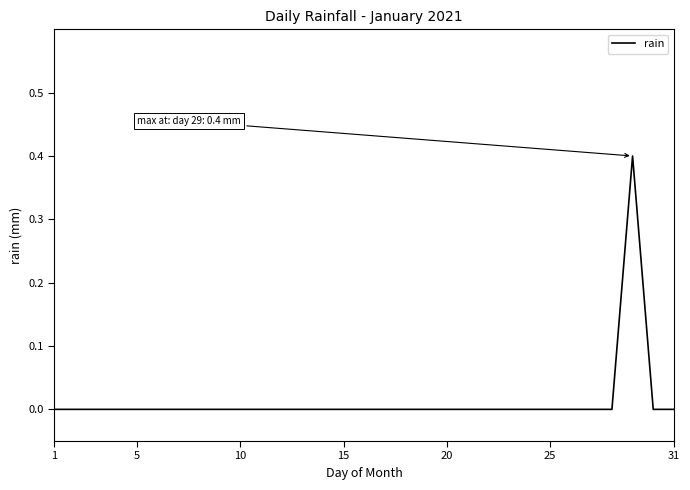

What is the maximum value shown in the chart?

0.4